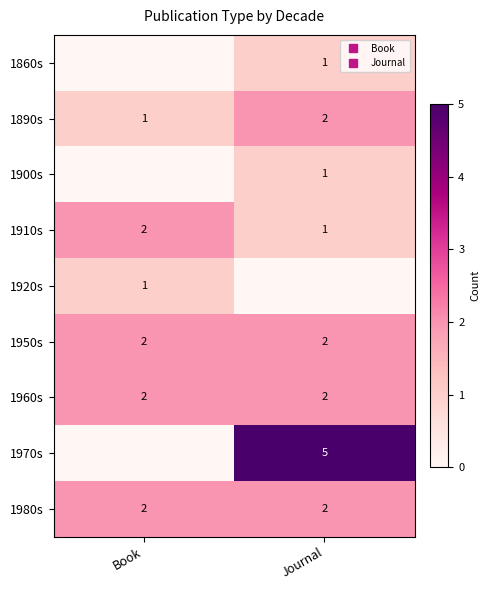

Is it true that 1890s equals 1 at Book?

True